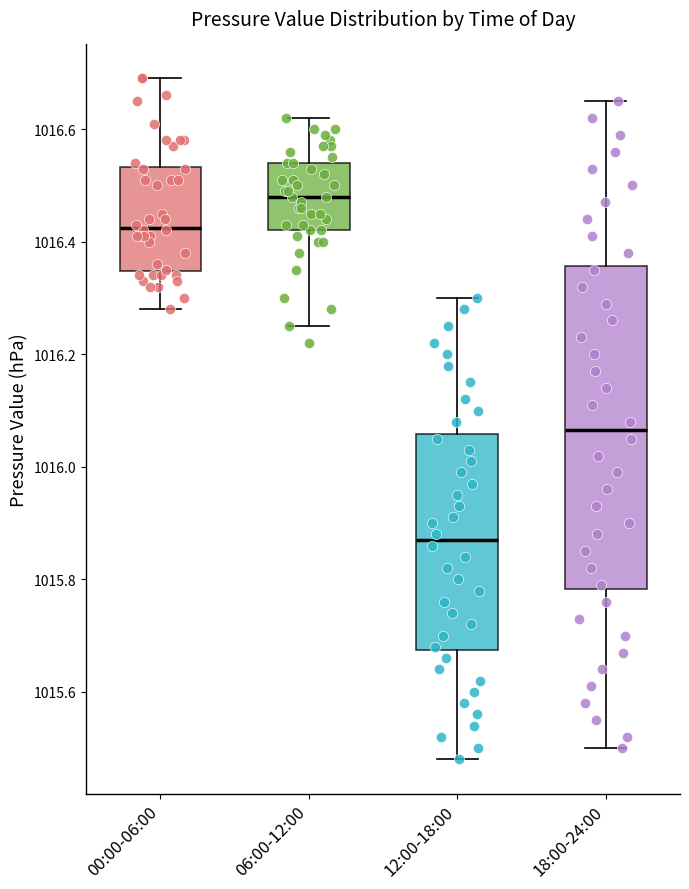

Reading left to right, transcribe this box plot: for each box, give where its median line is, the range the box spans, and where its two whiskers end, as read against the y-axis. The values are not printed on the chart, so give them approximately, as read against the axis.

00:00-06:00: median 1016.42, box 1016.34 to 1016.54, whiskers 1016.28 to 1016.70
06:00-12:00: median 1016.48, box 1016.42 to 1016.54, whiskers 1016.26 to 1016.62
12:00-18:00: median 1015.88, box 1015.68 to 1016.06, whiskers 1015.48 to 1016.30
18:00-24:00: median 1016.06, box 1015.78 to 1016.36, whiskers 1015.50 to 1016.66